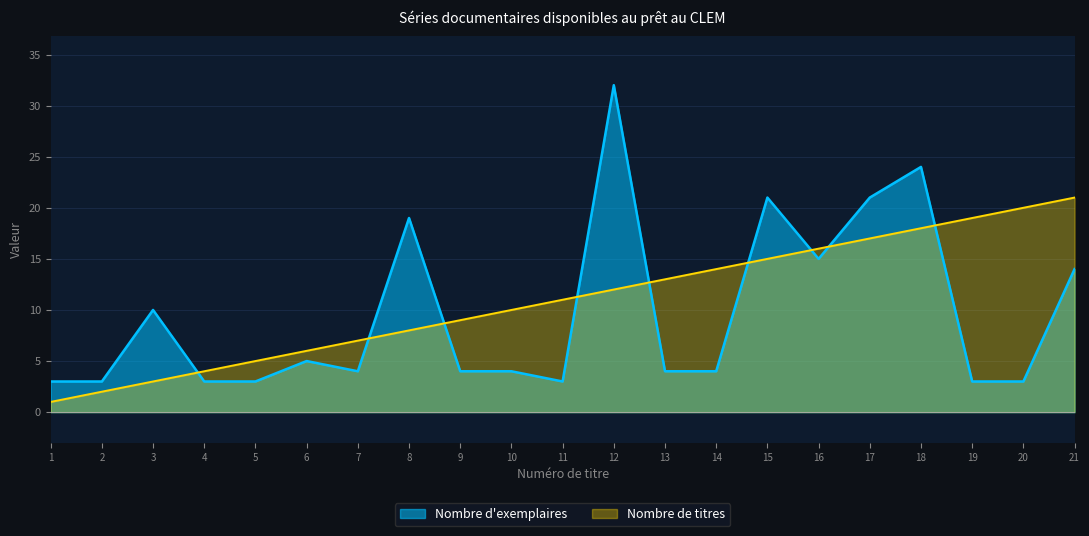

Reading right to left, what are all the values shown in this chart?

Nombre d'exemplaires: 21=14	20=3	19=3	18=24	17=21	16=15	15=21	14=4	13=4	12=32	11=3	10=4	9=4	8=19	7=4	6=5	5=3	4=3	3=10	2=3	1=3
Nombre de titres: 21=21	20=20	19=19	18=18	17=17	16=16	15=15	14=14	13=13	12=12	11=11	10=10	9=9	8=8	7=7	6=6	5=5	4=4	3=3	2=2	1=1